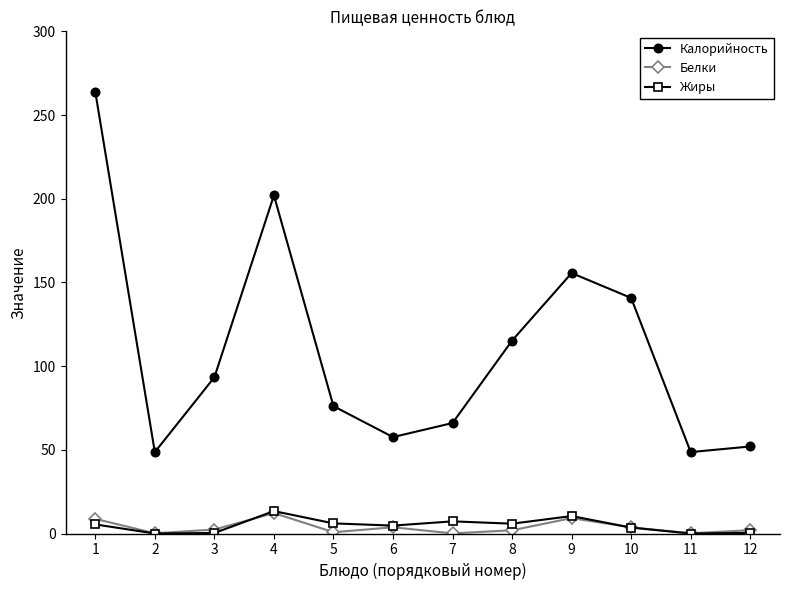

How many lines are shown in the chart?

3